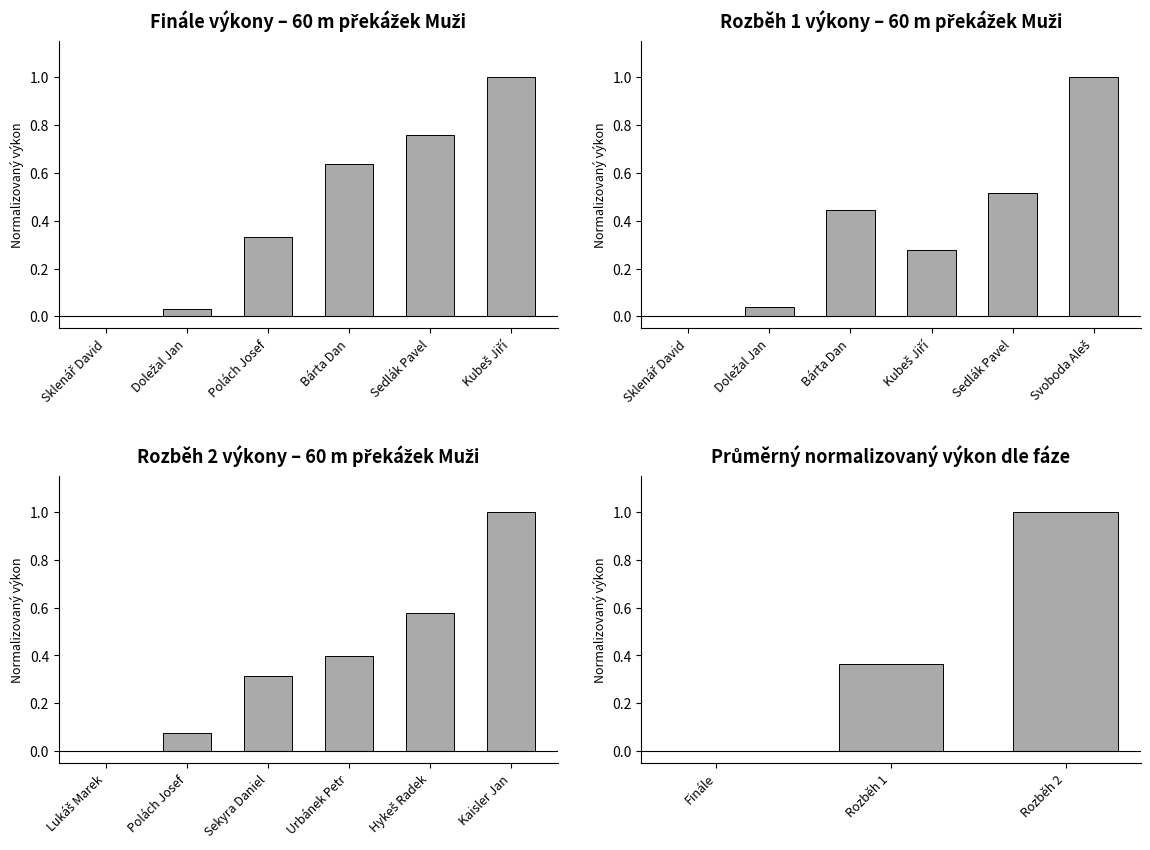

What value does the Finále series have at Kubeš Jiří?

1.0